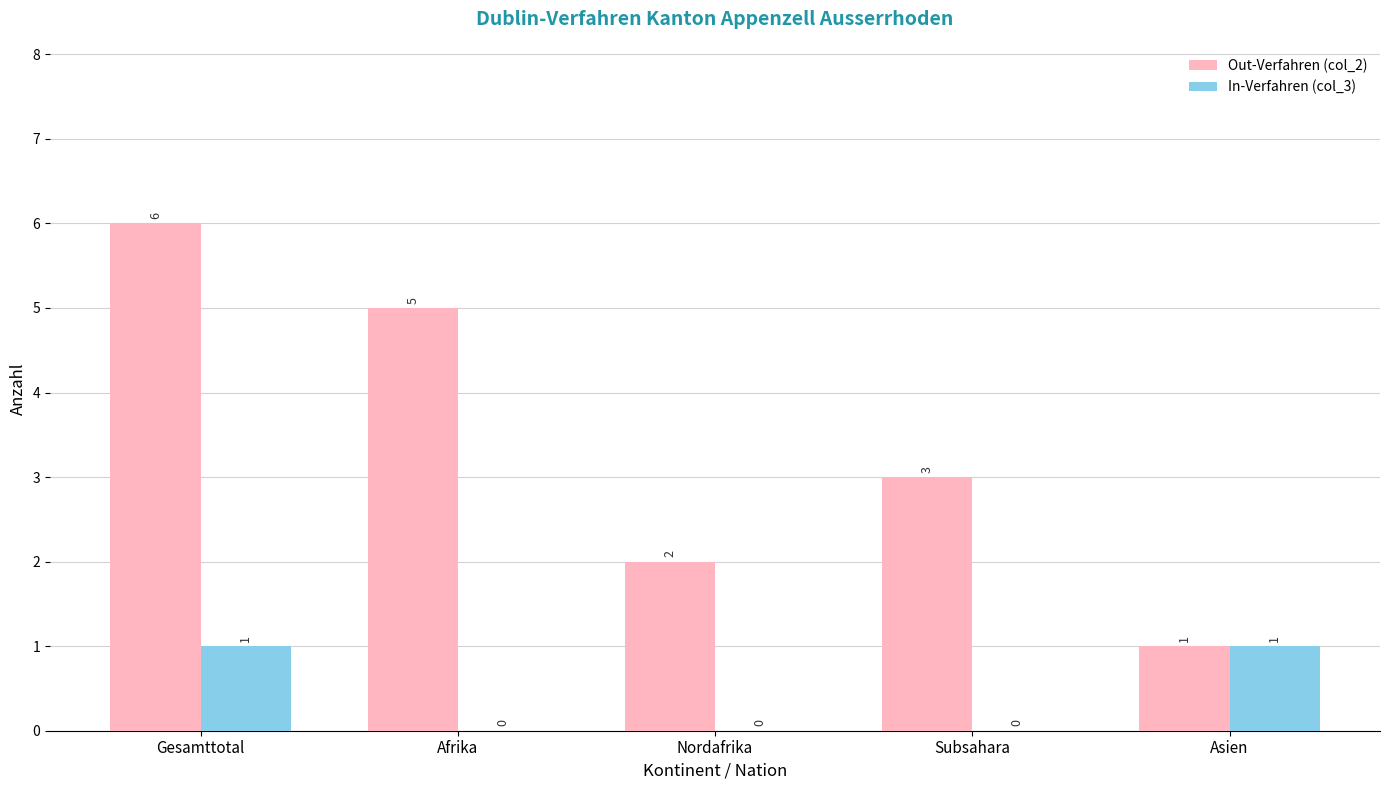

At which category is the sum across all series the highest?

Gesamttotal